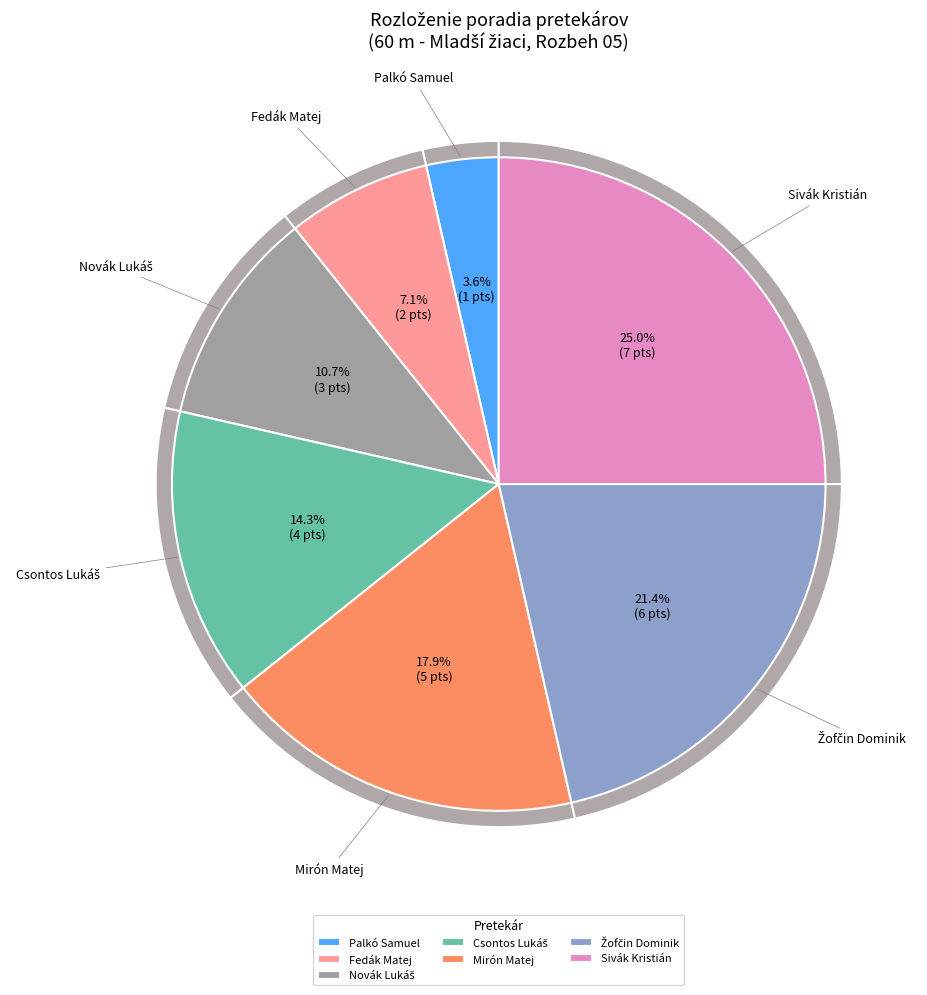

What is the ratio of the value at Fedák Matej to the value at Sivák Kristián?

0.3